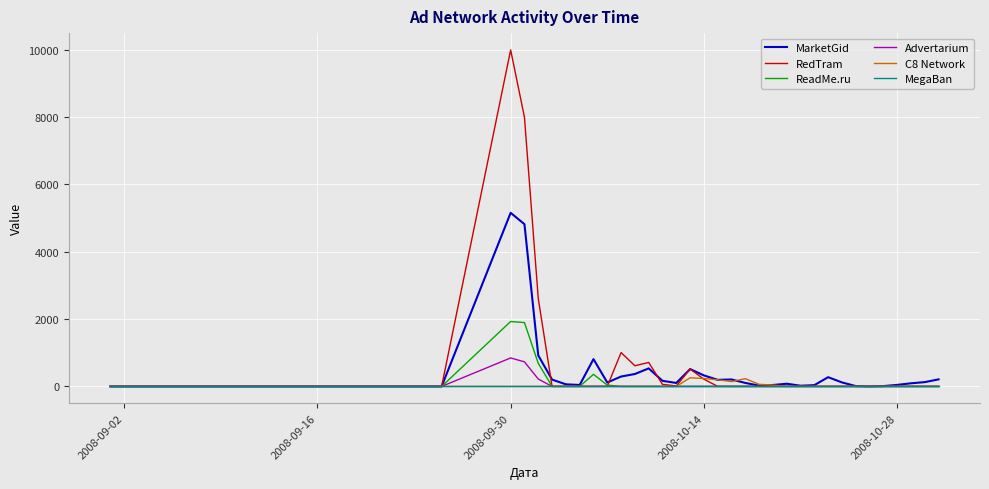

What is the maximum value shown in the chart?

9992